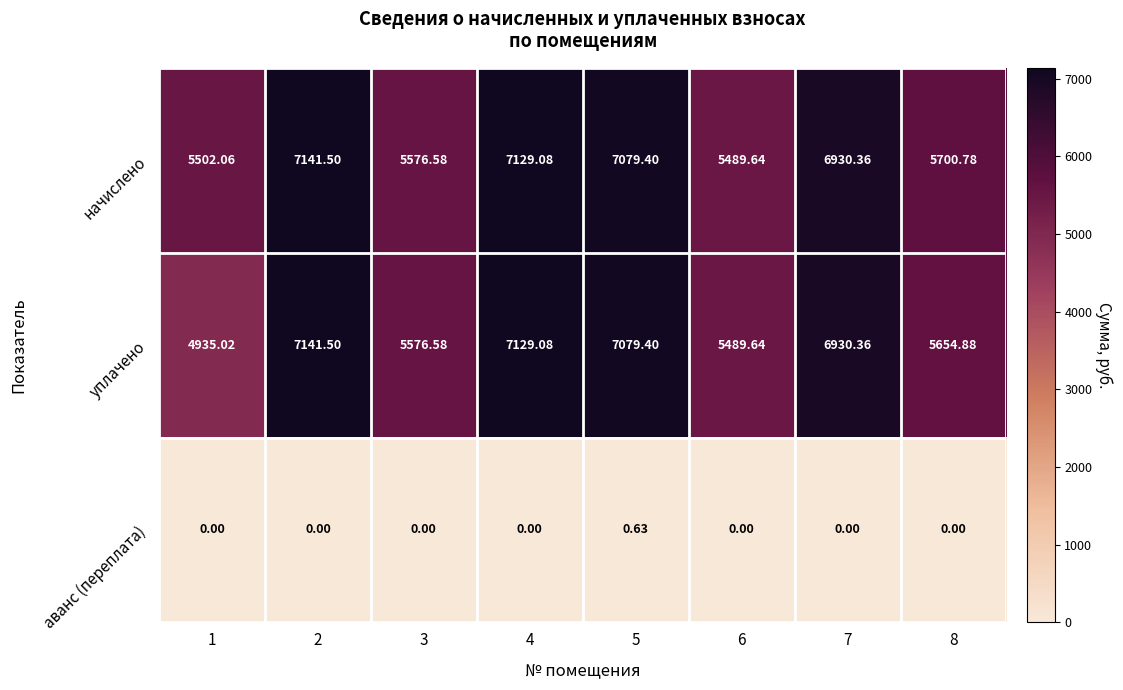

At 8, list the series in order from largest to smallest.

начислено, уплачено, аванс (переплата)